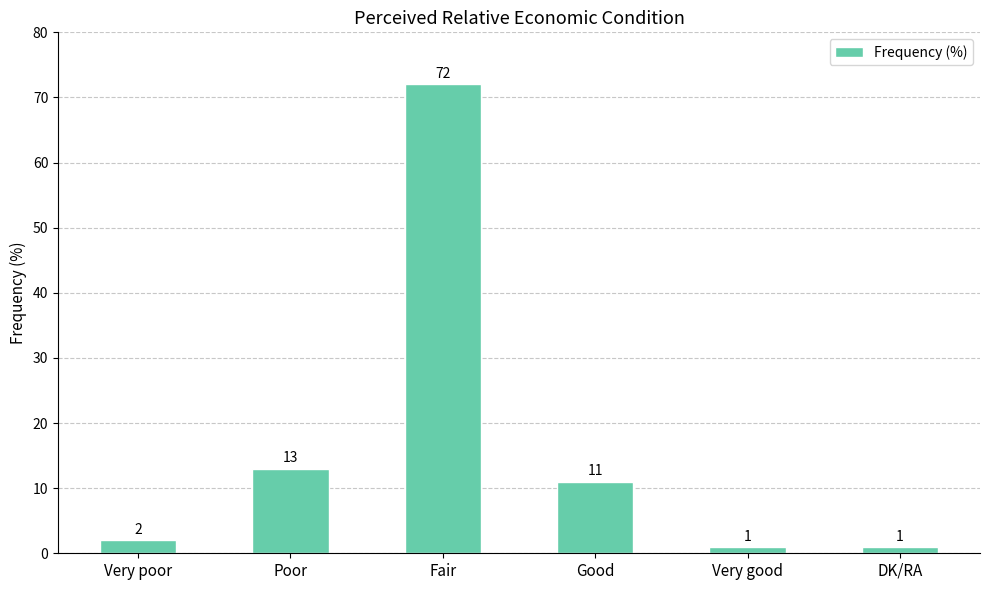

What is the change in value from Good to DK/RA?

-10